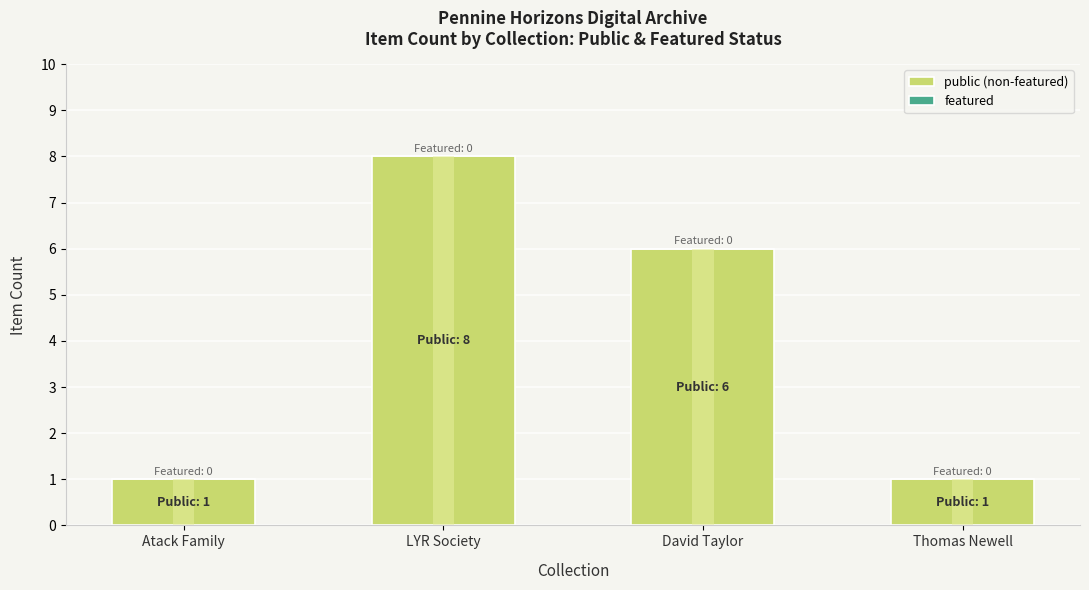

What position from the right is Thomas Newell?

1